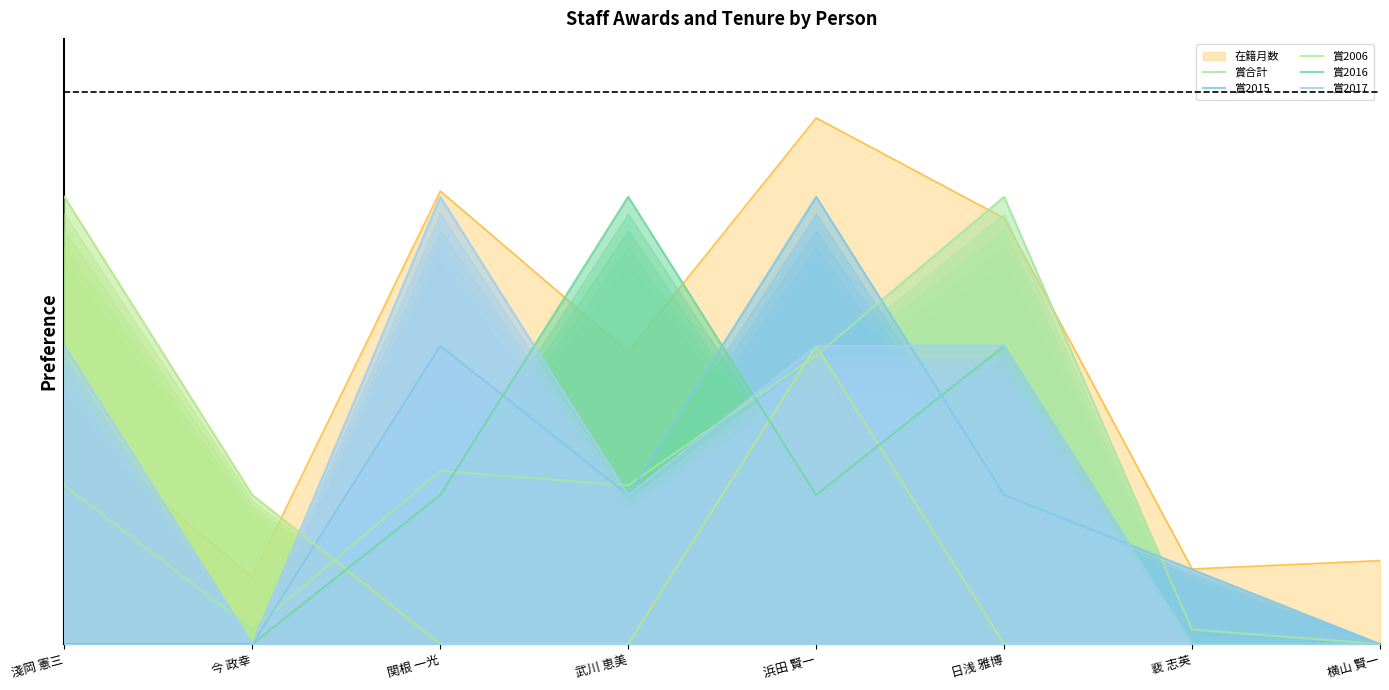

Is the value of 賞2015 at 横山 賢一 greater than the value of 賞2016 at 横山 賢一?

No